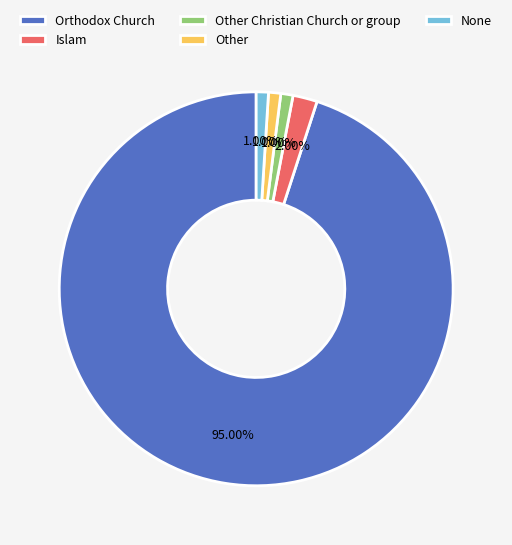

Which slice is the largest?

Orthodox Church